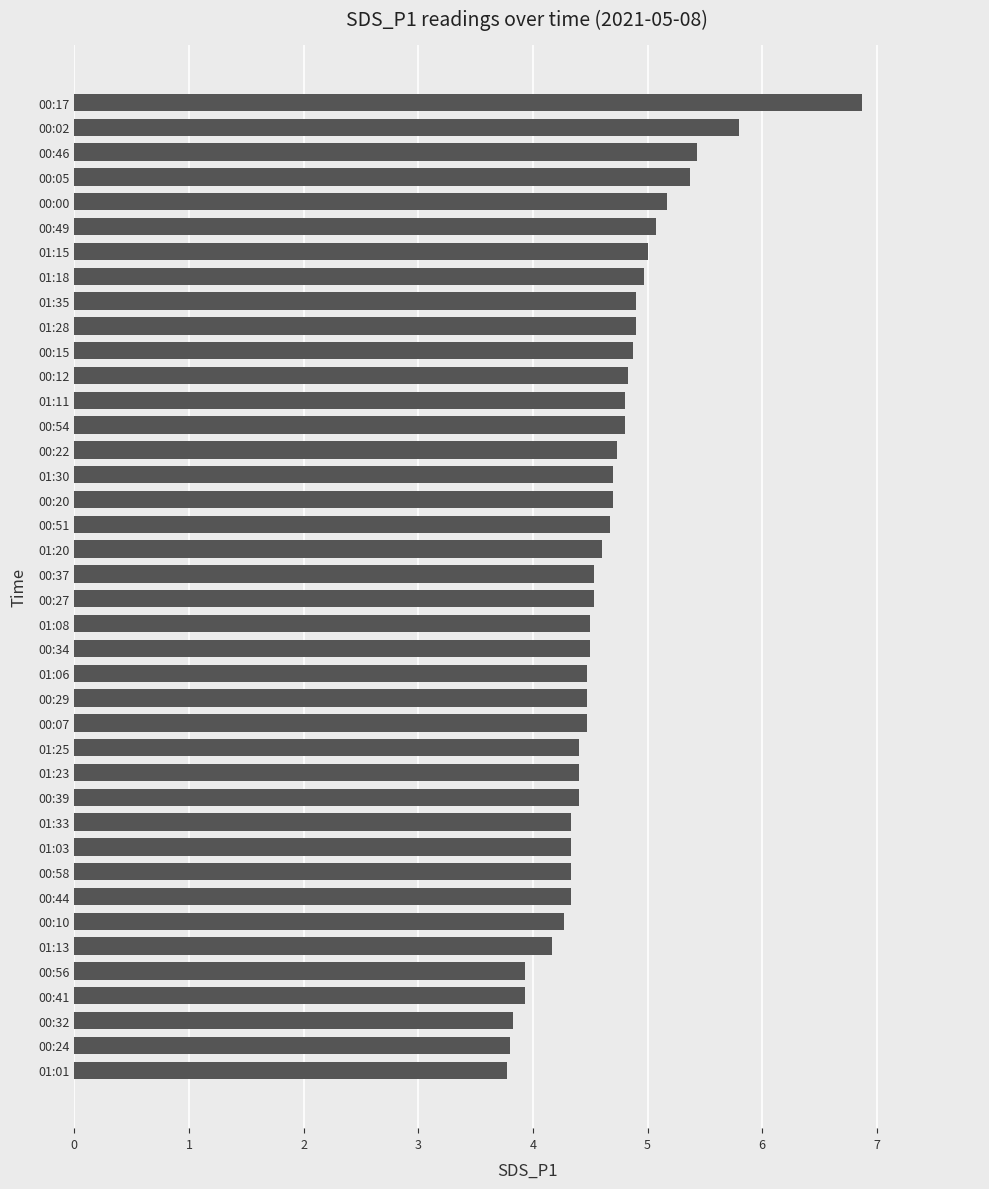

Which category has the highest value across all series?

00:17